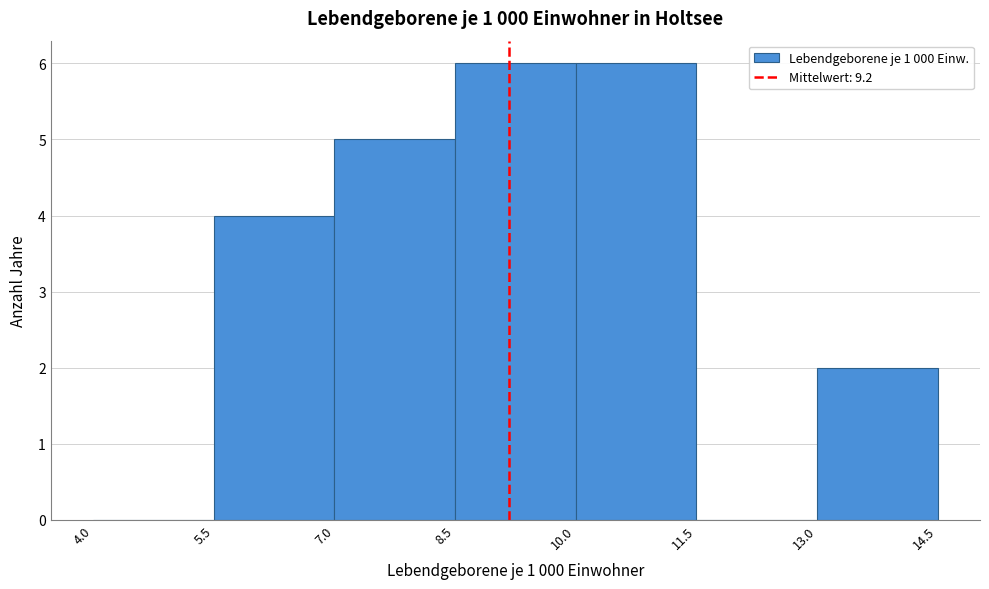

Reading left to right, transcribe this chart: for each bar, give the range it covers on the x-axis and its height. The values are not printed on the chart, so give them approximately, as read against the axis.

4.0 to 5.5: 0
5.5 to 7.0: 4
7.0 to 8.5: 5
8.5 to 10.0: 6
10.0 to 11.5: 6
11.5 to 13.0: 0
13.0 to 14.5: 2